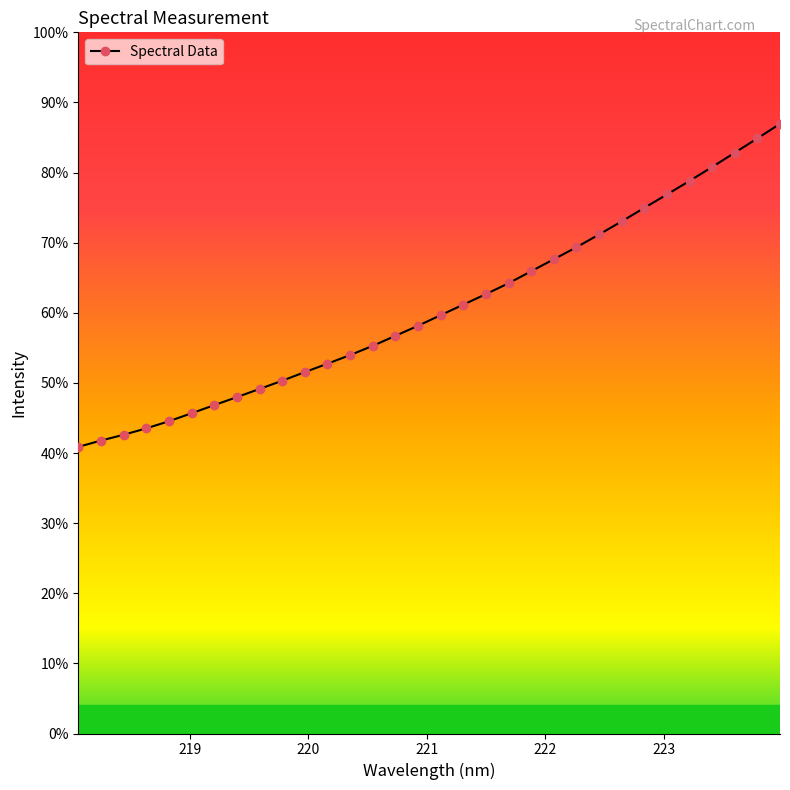

Does the chart have visible grid lines?

No